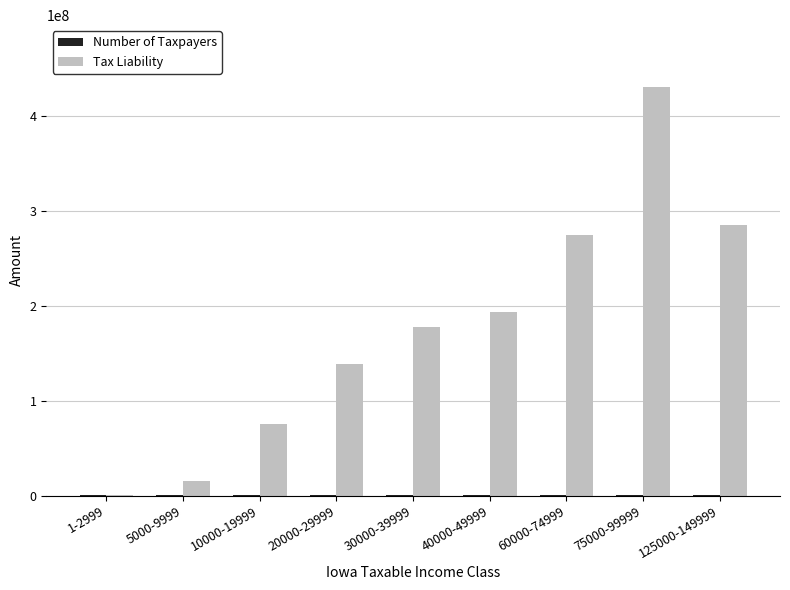

Are the bars horizontal?

No